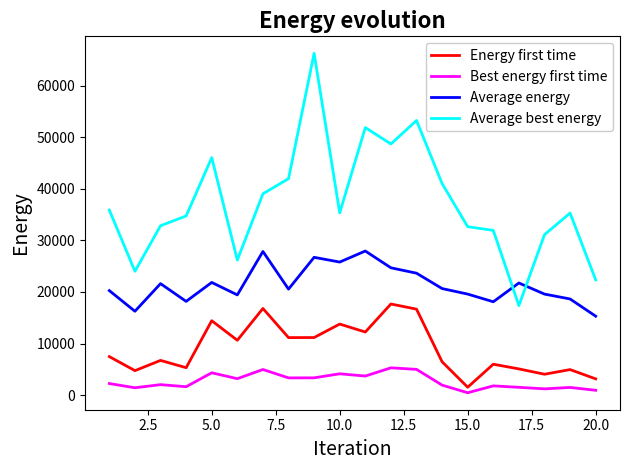

Which series has the largest range (max minus min)?

Average best energy